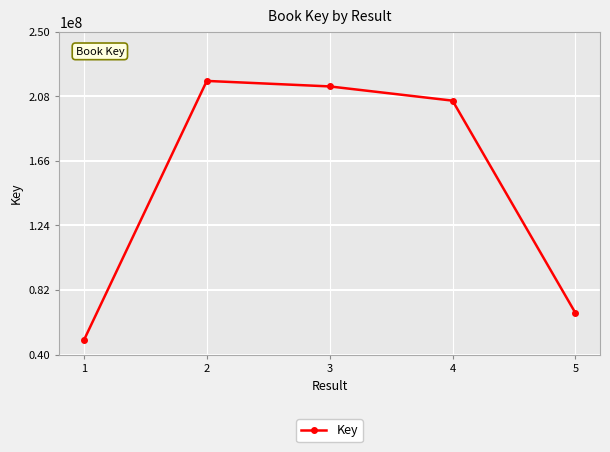

The chart shows a value of 111019982 at 2. True or false?

False